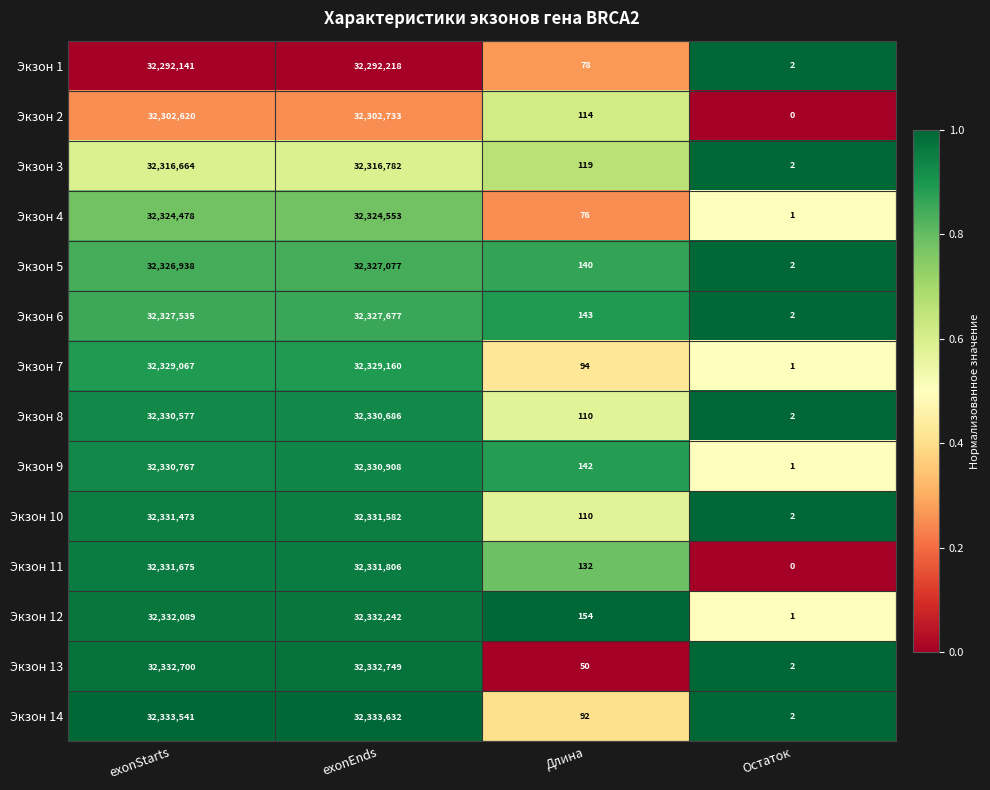

Rank the series by their maximum value, from highest to lowest.

Экзон 14, Экзон 13, Экзон 12, Экзон 11, Экзон 10, Экзон 9, Экзон 8, Экзон 7, Экзон 6, Экзон 5, Экзон 4, Экзон 3, Экзон 2, Экзон 1